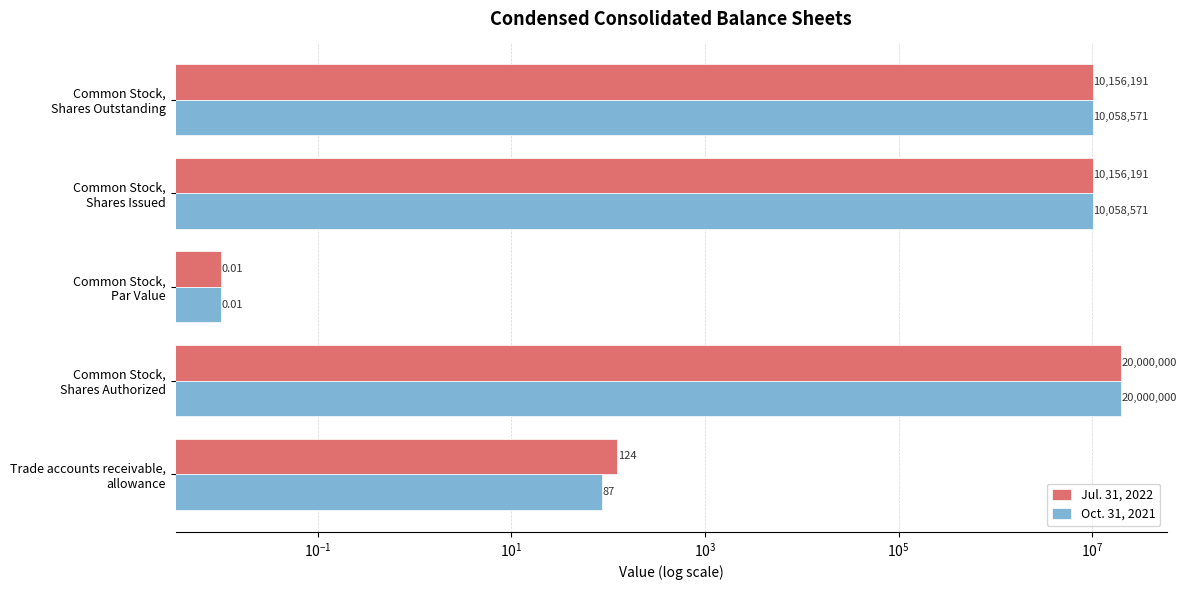

How many values in the Jul. 31, 2022 series exceed 10156191?

1